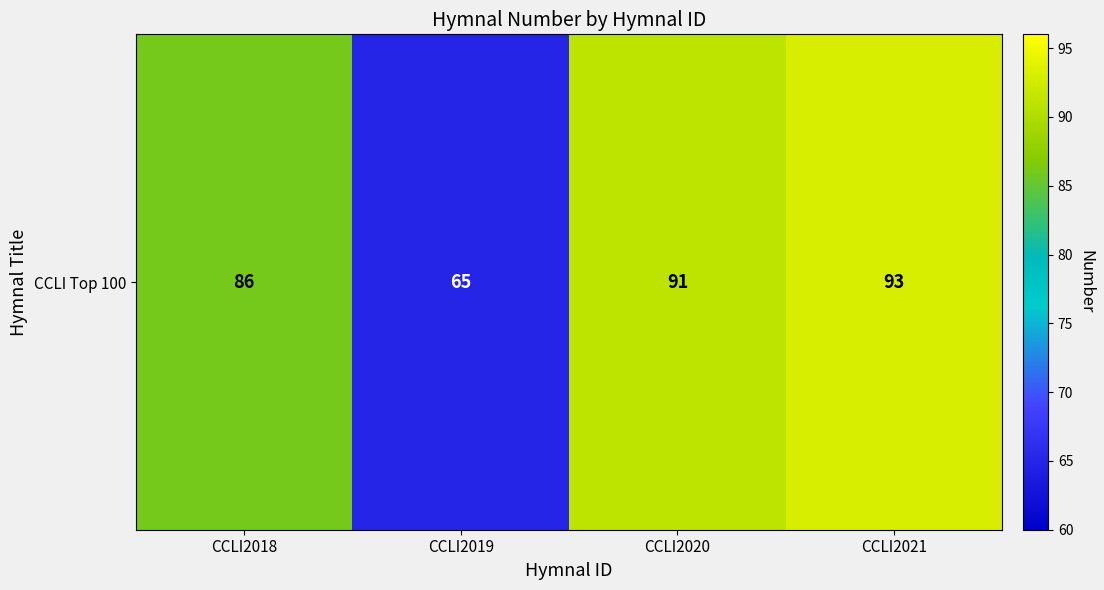

At which category does the chart reach its peak across all series?

CCLI2021